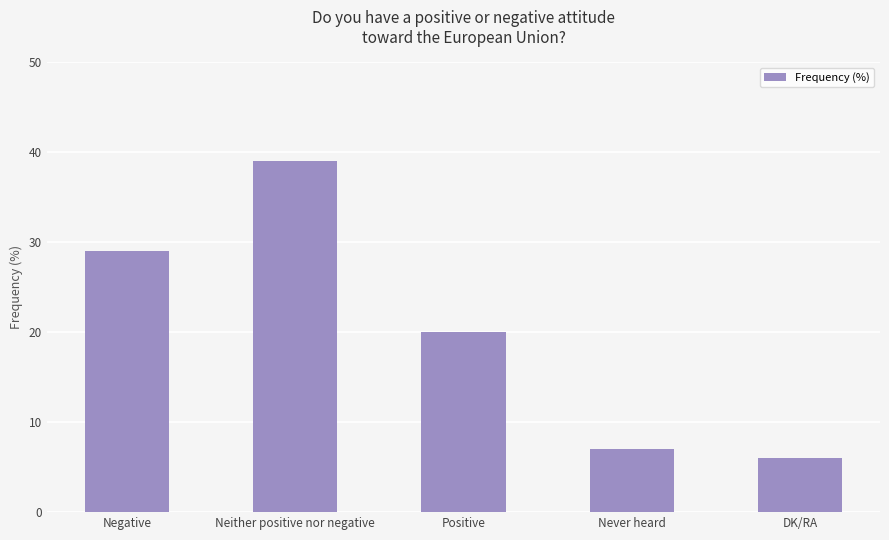

What is the difference between the values at Never heard and DK/RA?

1